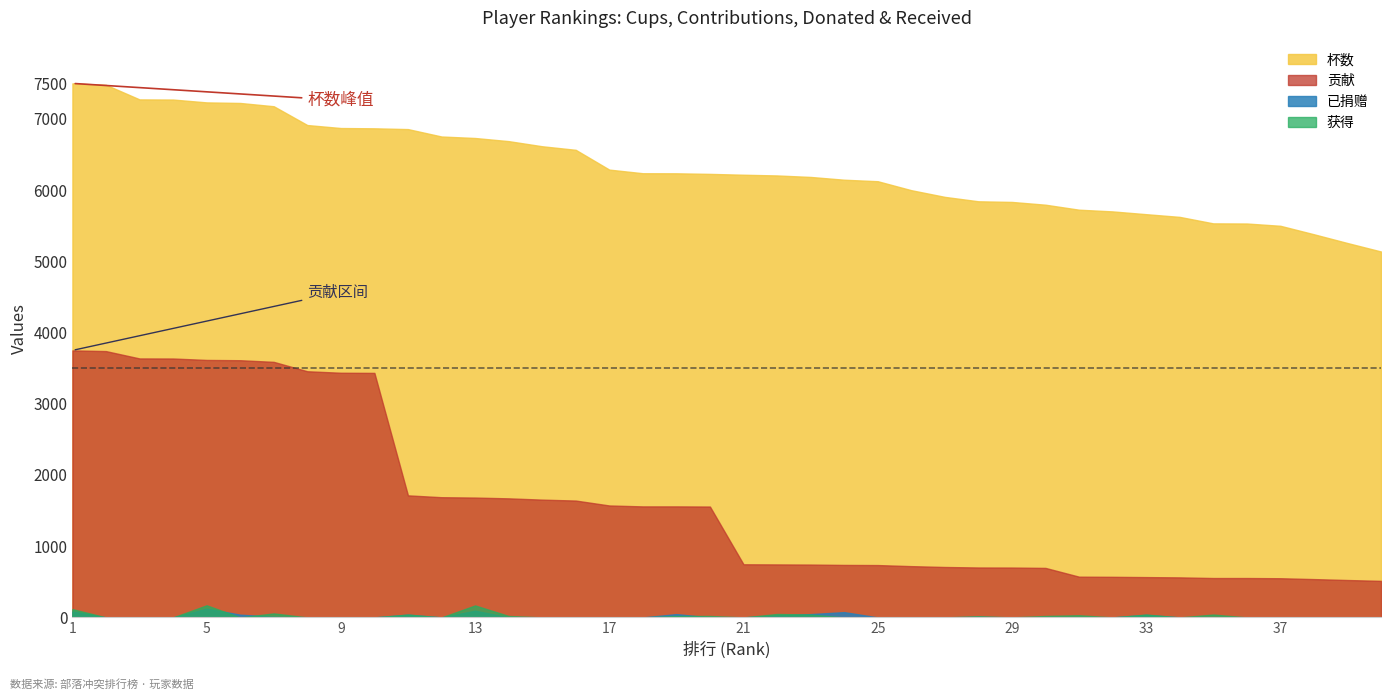

At how many categories does at least one series exceed 2316?

40